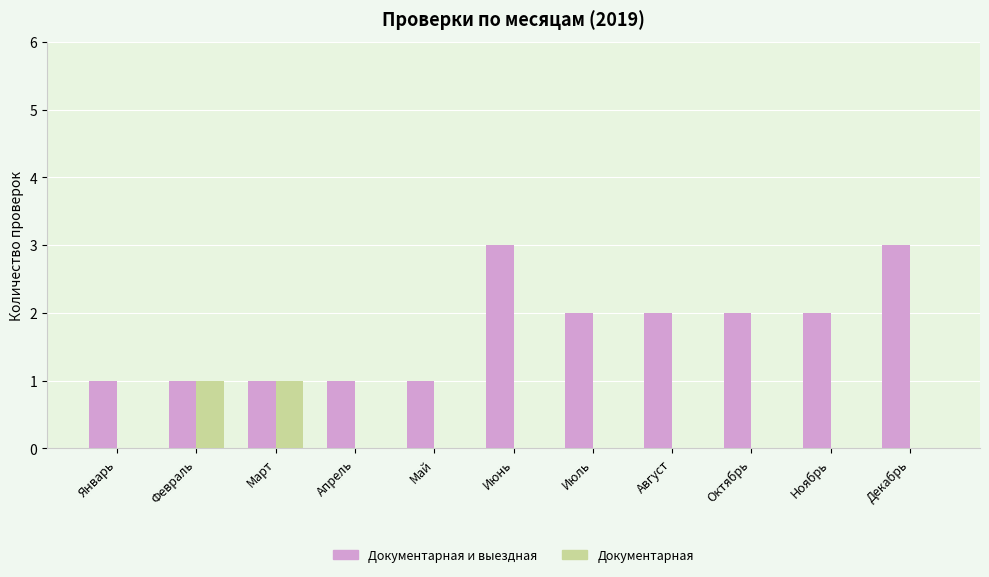

Is the value of Документарная и выездная at Октябрь greater than the value of Документарная at Апрель?

Yes